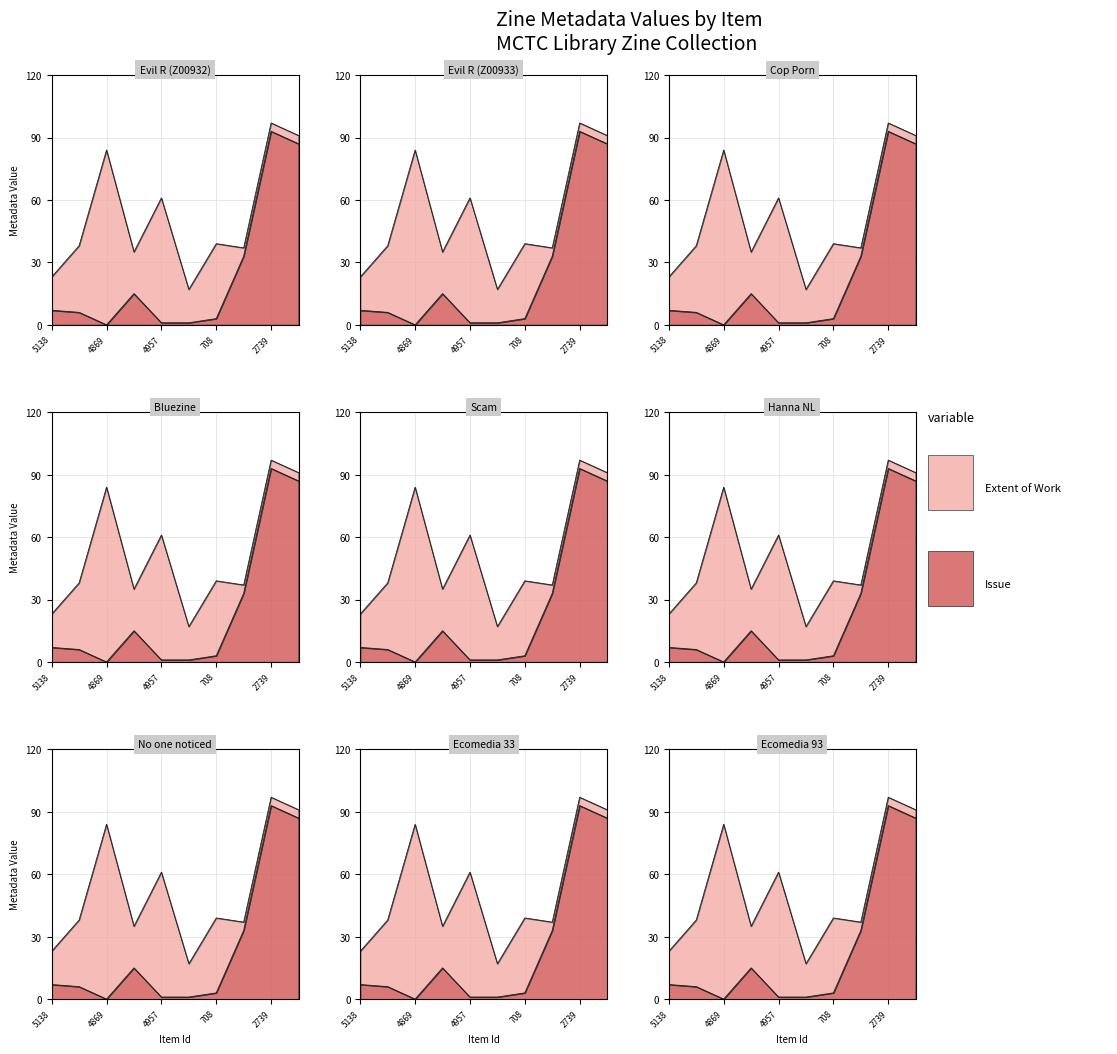

At which category does the chart reach its minimum across all series?

4869